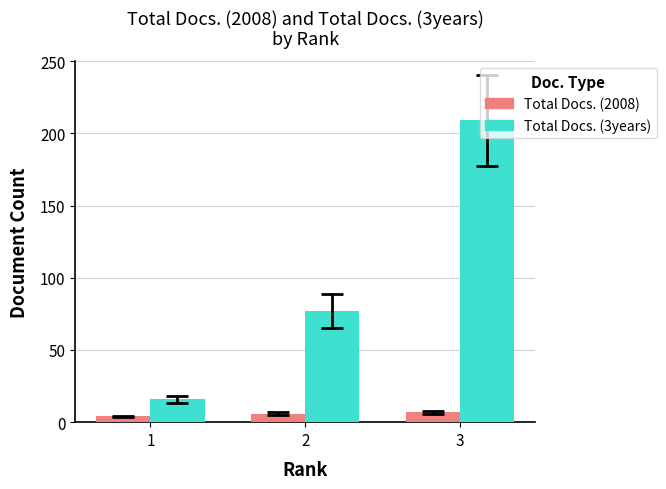

Reading left to right, extract all data points from this chart.

Total Docs. (2008): 4	6	7
Total Docs. (3years): 16	77	209